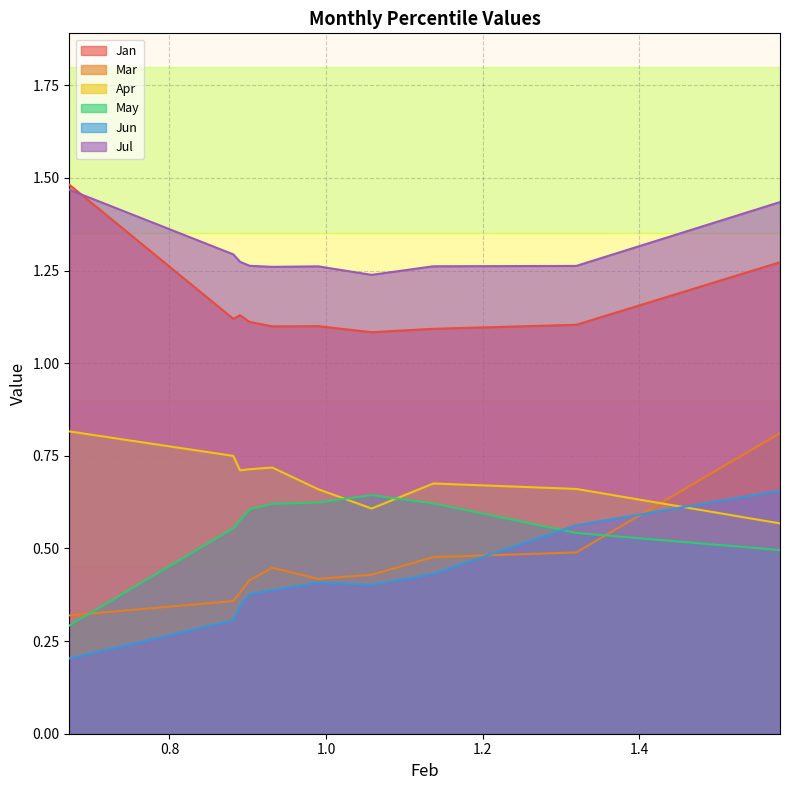

Which series has the largest total across all categories?

Jul